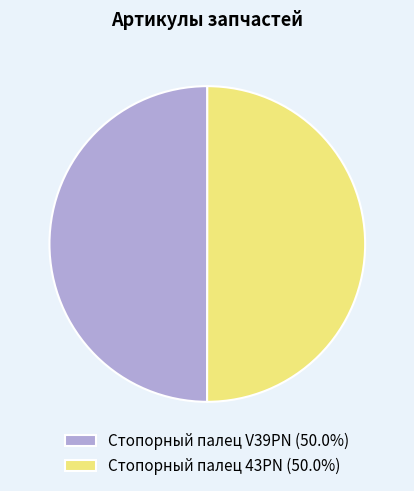

How many slices are in this pie chart?

2